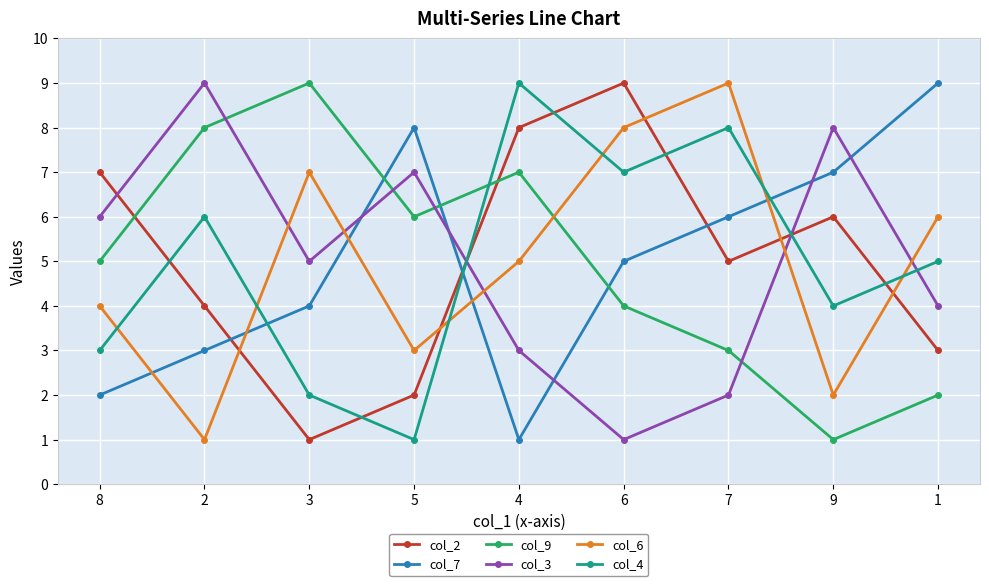

What is the highest value of the col_7 series?

9